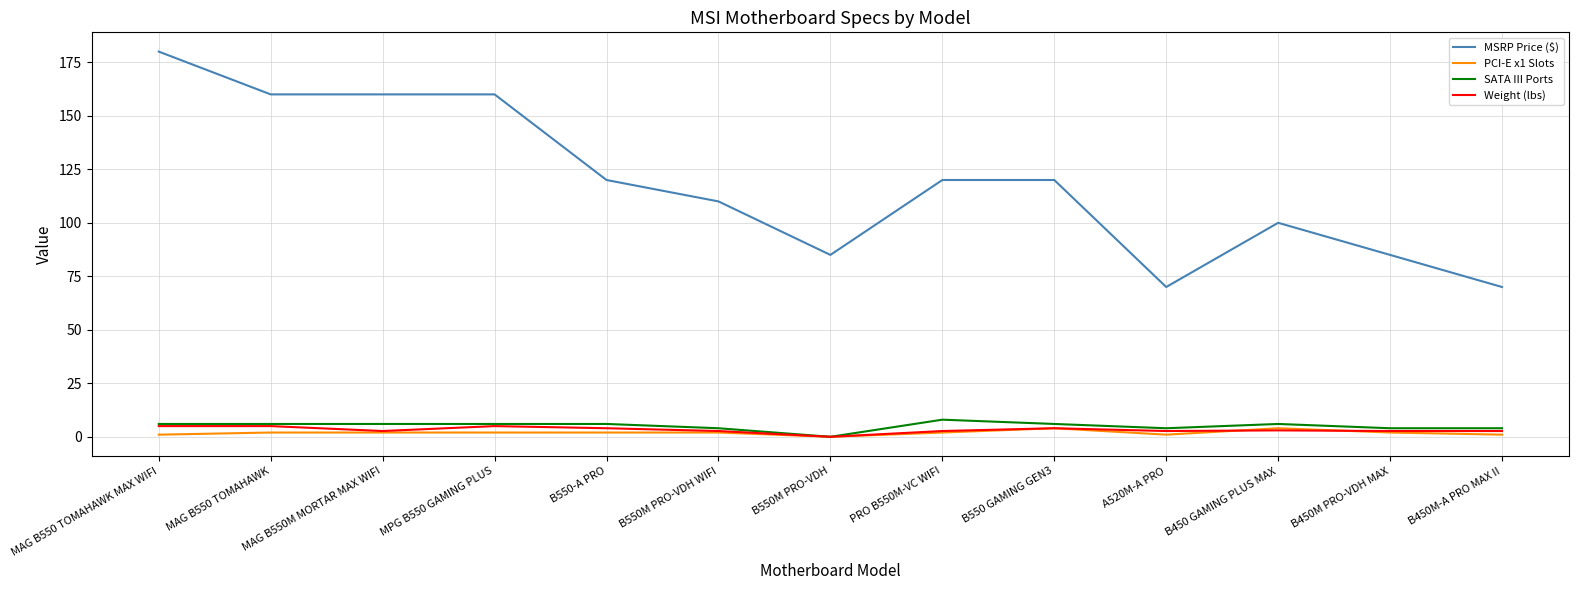

Which series has the largest range (max minus min)?

MSRP Price ($)